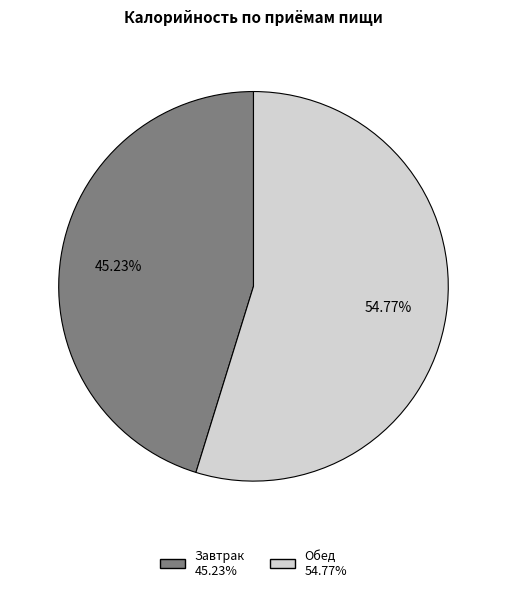

Is it true that Завтрак is 36% of the pie?

False